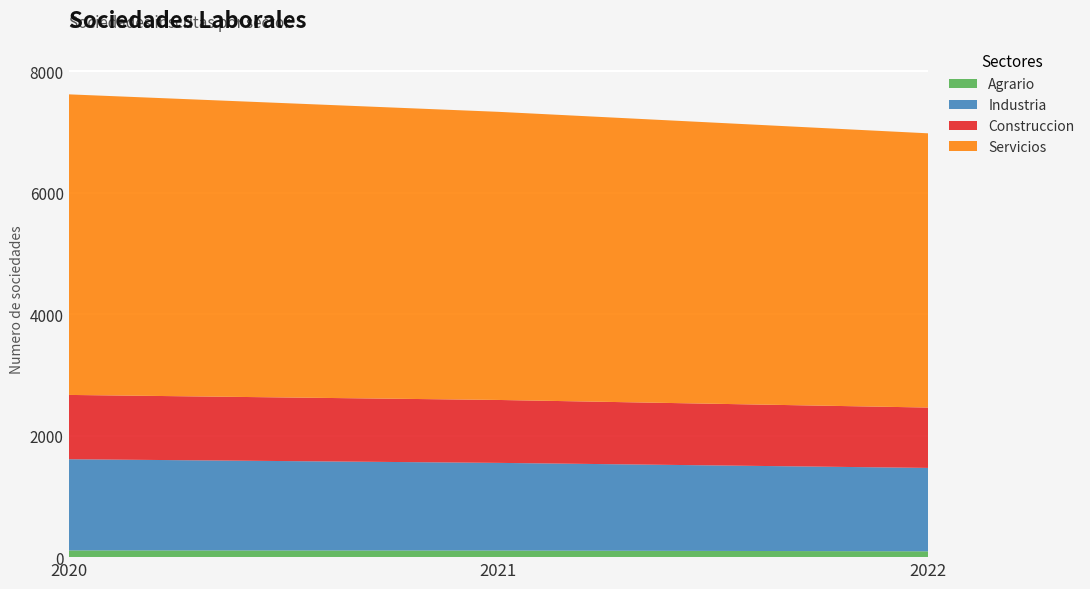

Reading left to right, transcribe all the data shown in this chart.

Agrario: 2020=111	2021=109	2022=96
Industria: 2020=1501	2021=1443	2022=1373
Construccion: 2020=1059	2021=1036	2022=994
Servicios: 2020=4949	2021=4744	2022=4515